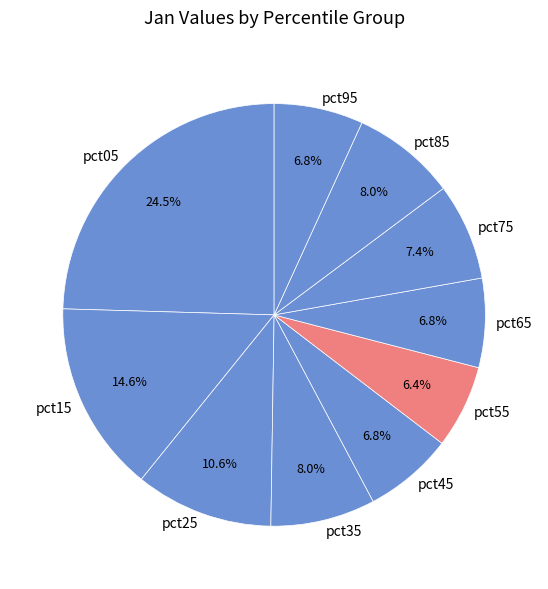

Approximately how many times larger is the value at pct65 compared to pct75?

0.9